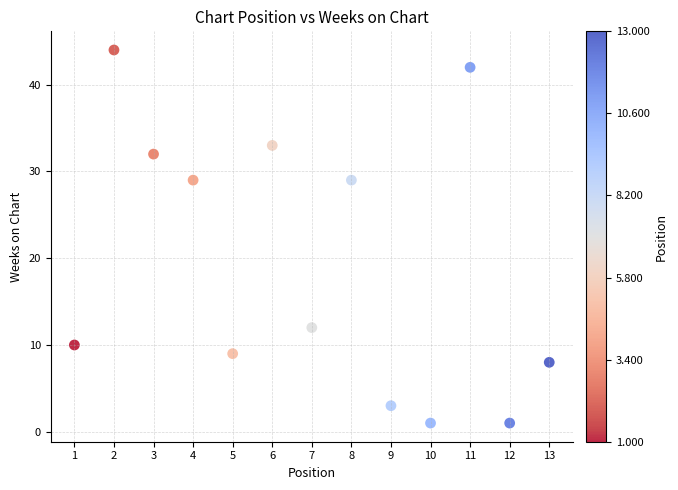

What is the range of Y values (max minus min)?

43